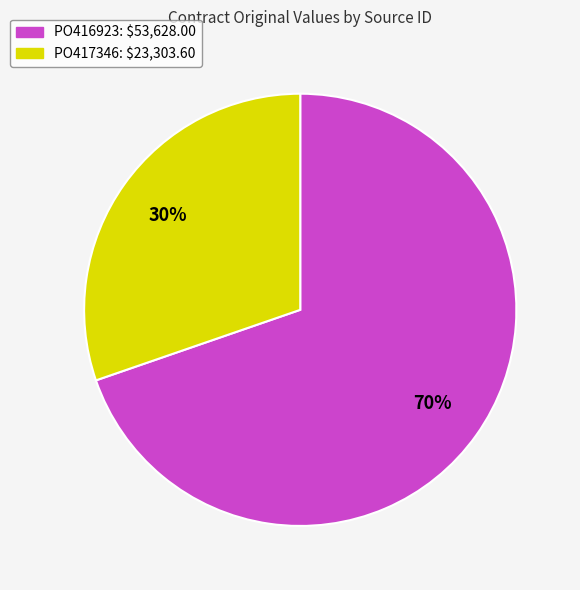

The PO417346 slice represents 41% of the pie. True or false?

False